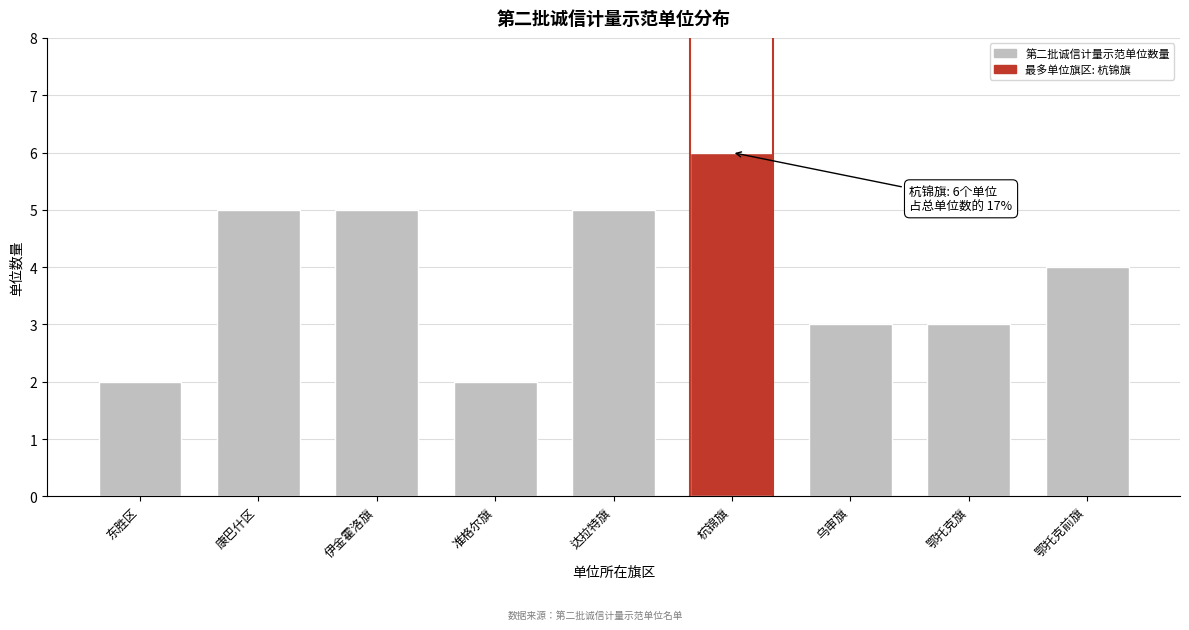

Reading right to left, transcribe all the data shown in this chart.

鄂托克前旗=4	鄂托克旗=3	乌审旗=3	杭锦旗=6	达拉特旗=5	准格尔旗=2	伊金霍洛旗=5	康巴什区=5	东胜区=2